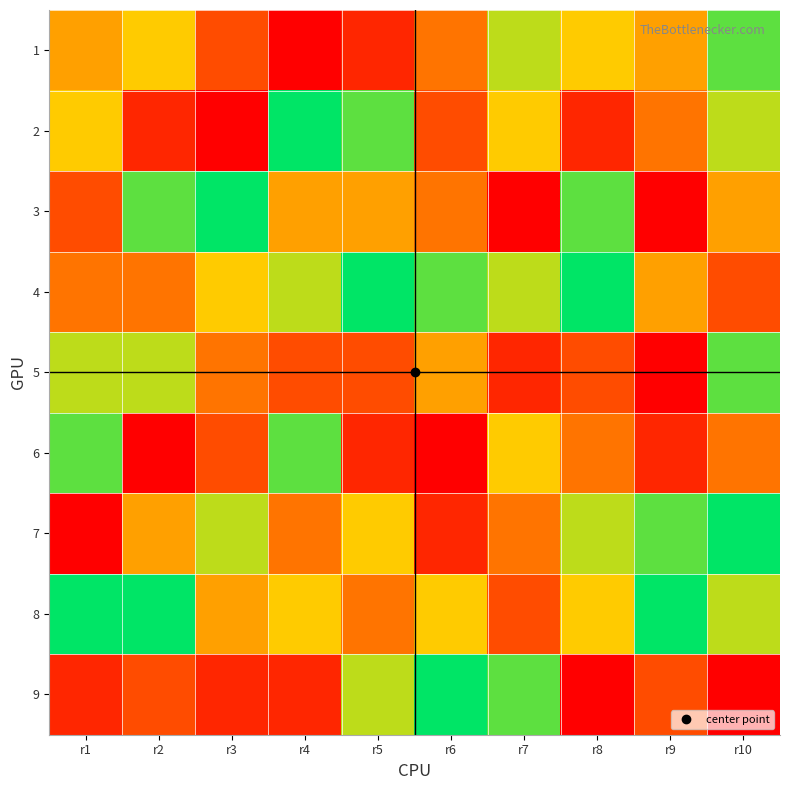

Which series has the widest spread of values?

2